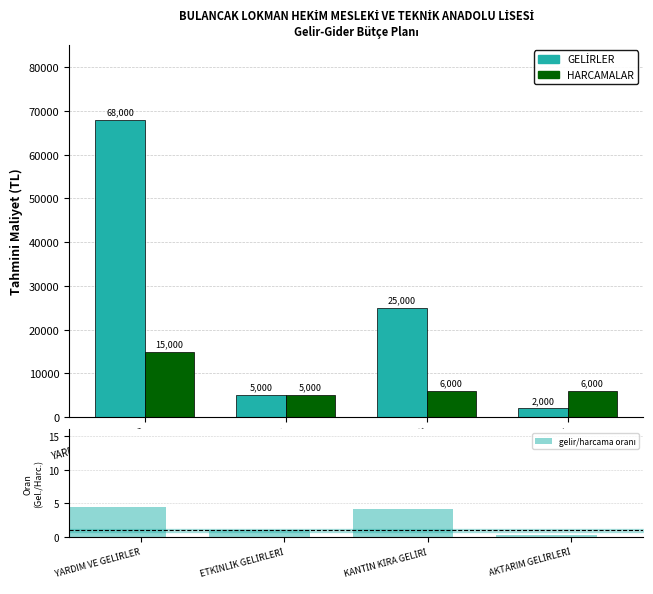

Is the value of HARCAMALAR (İlk 4) at ETKİNLİK GELİRLERİ greater than the value of GELİRLER at AKTARIM GELİRLERİ?

Yes